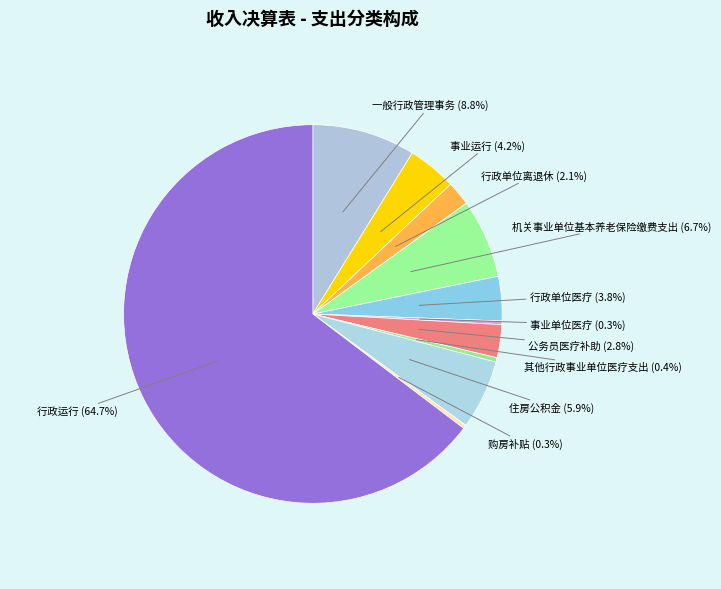

What percentage do 住房公积金 and 行政单位医疗 together represent?

9.7%